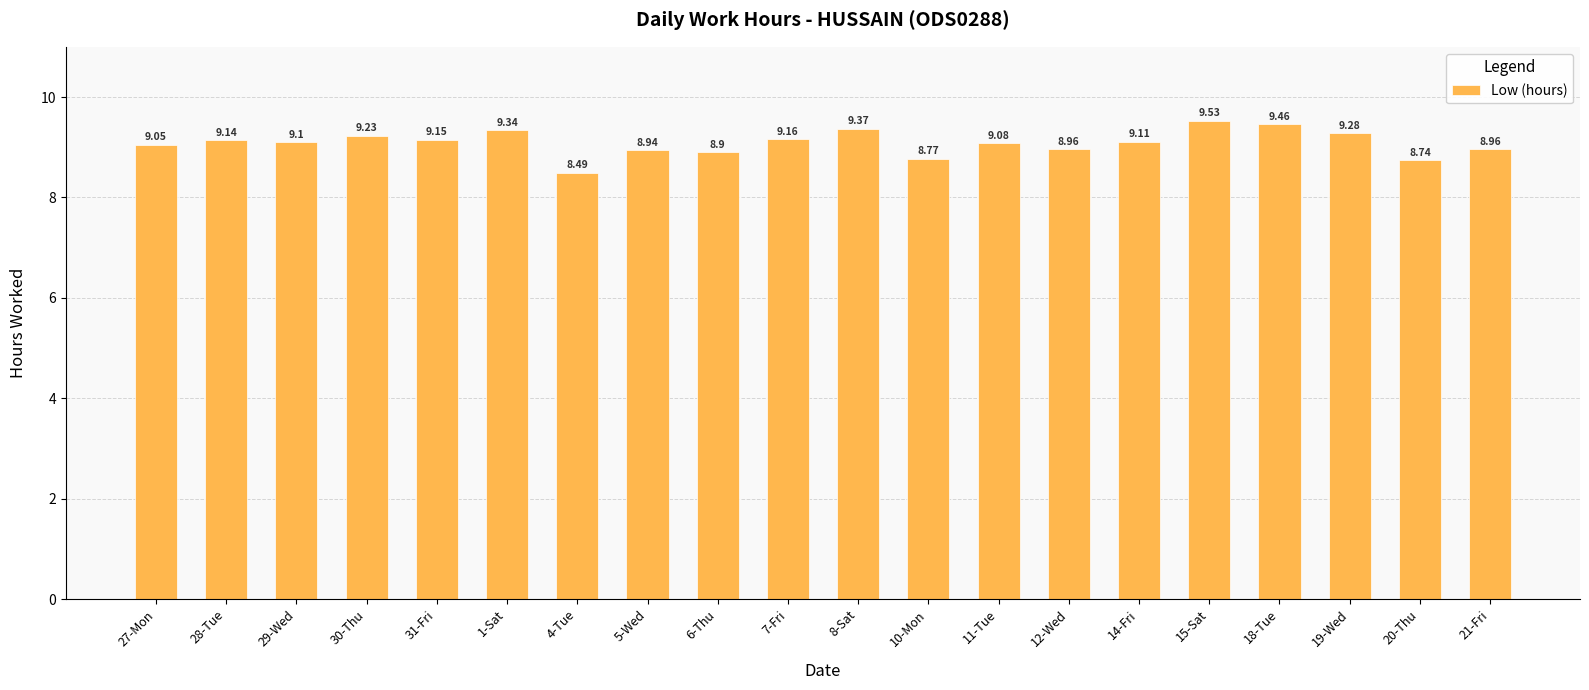

At which category does the chart reach its minimum across all series?

4-Tue